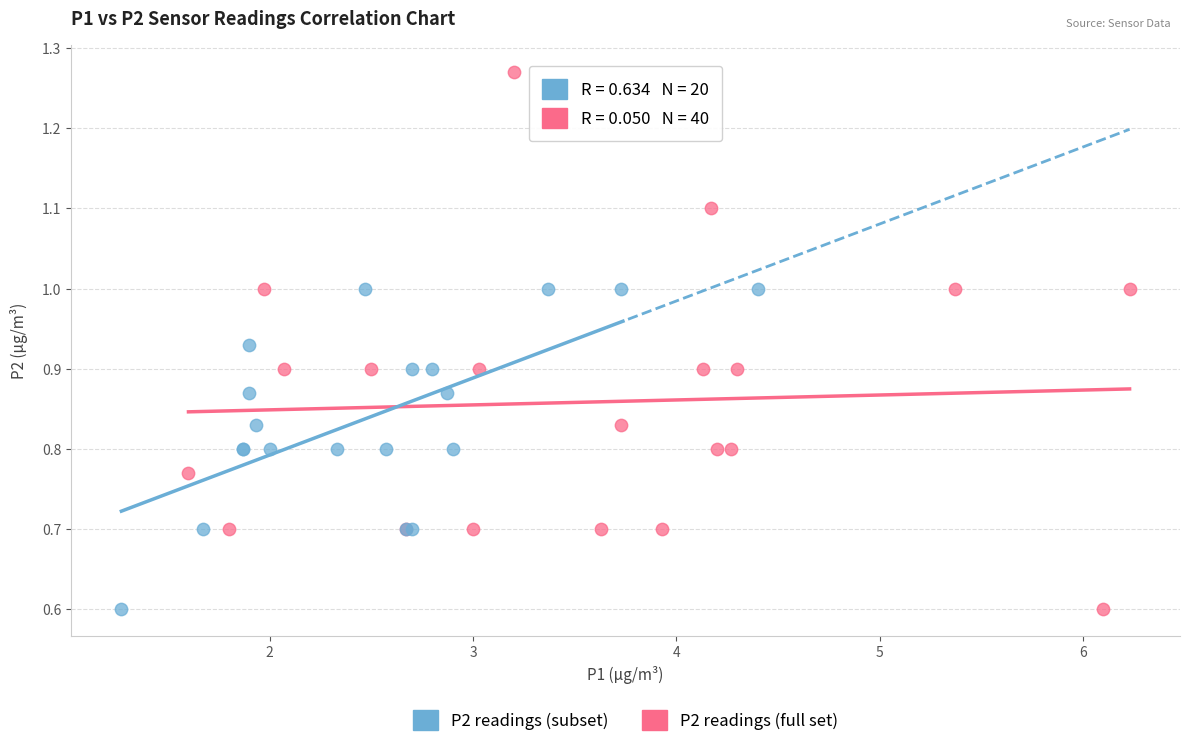

Which series contains the highest Y value?

P2 readings (full set)